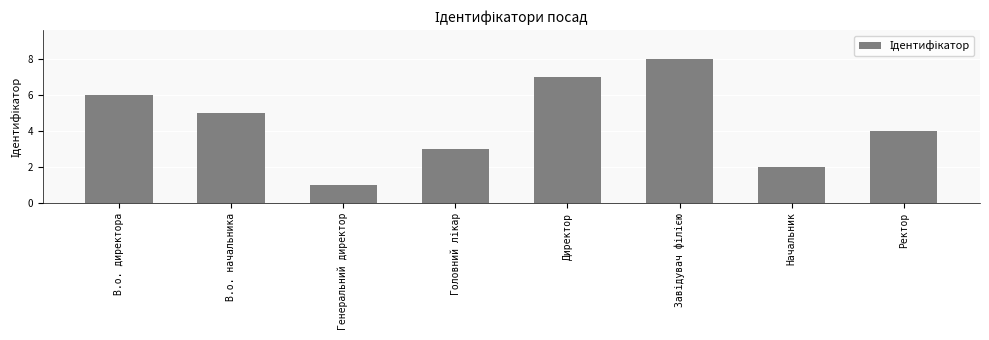

The value at В.о. начальника is 2. True or false?

False